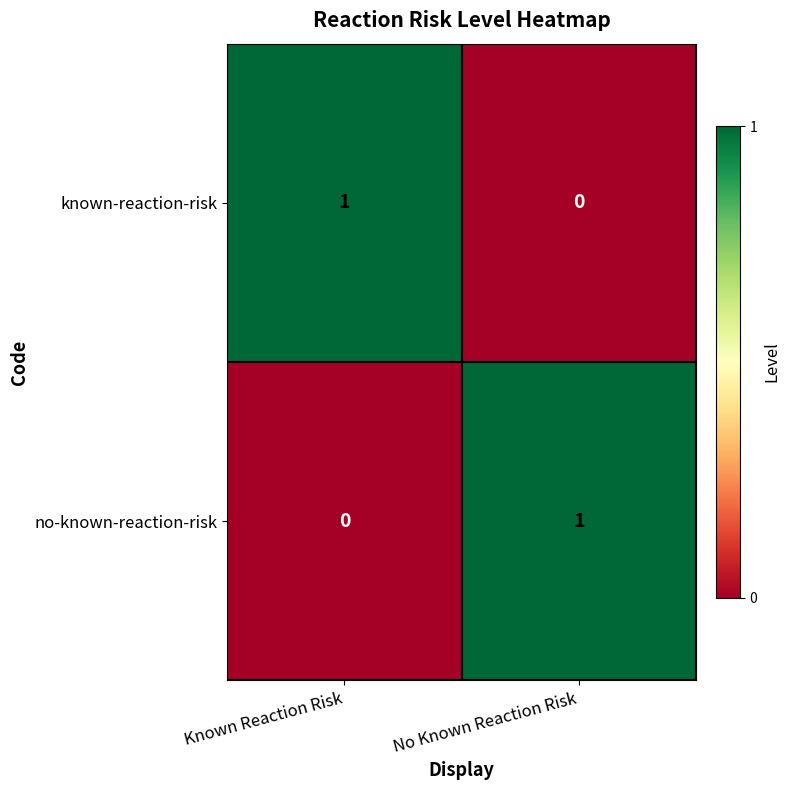

Rank the series at No Known Reaction Risk from lowest to highest value.

known-reaction-risk, no-known-reaction-risk